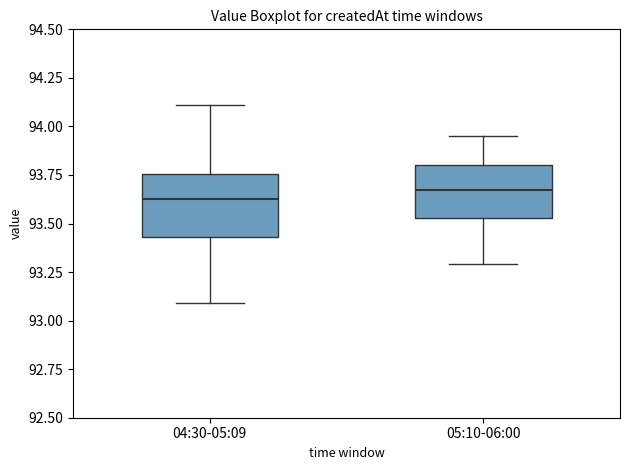

Reading left to right, transcribe this box plot: for each box, give where its median line is, the range the box spans, and where its two whiskers end, as read against the y-axis. The values are not printed on the chart, so give them approximately, as read against the axis.

04:30-05:09: median 93.65, box 93.45 to 93.75, whiskers 93.10 to 94.10
05:10-06:00: median 93.70, box 93.55 to 93.80, whiskers 93.30 to 93.95